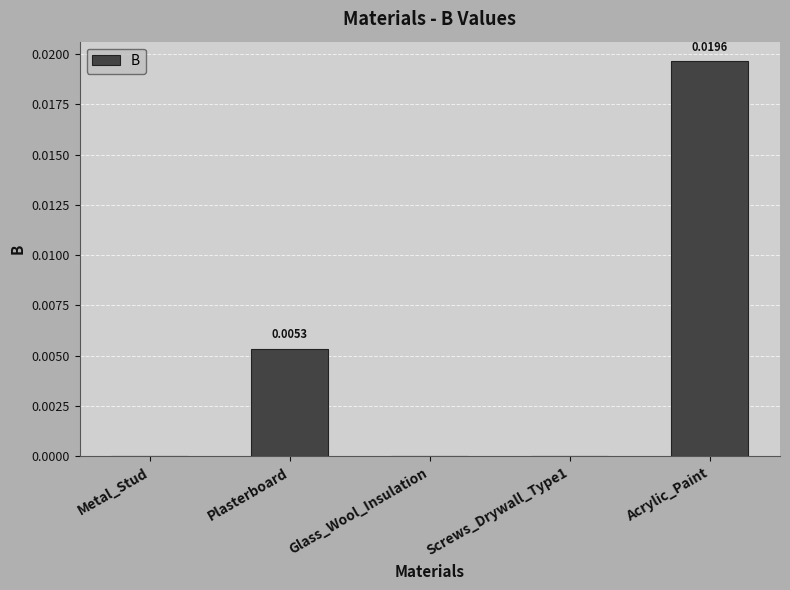

Which has a higher value, Metal_Stud or Acrylic_Paint?

Acrylic_Paint